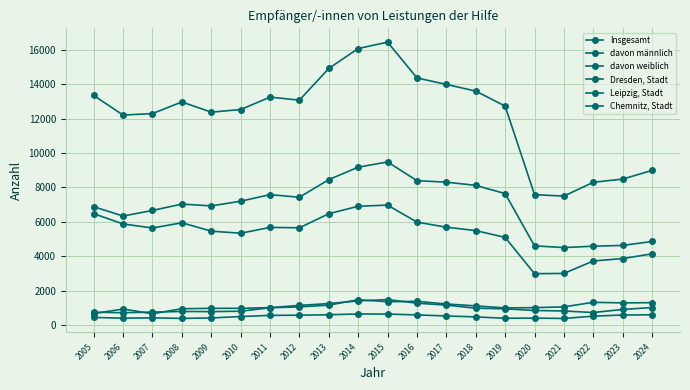

How many values in the davon männlich series are below 7198?

10